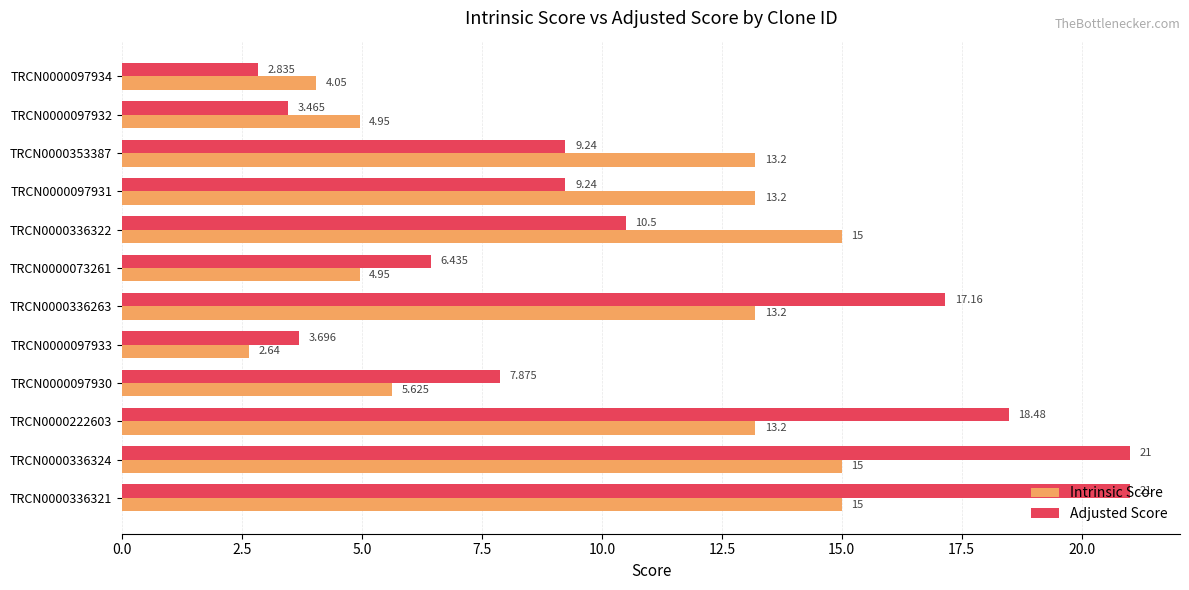

Is the value of Intrinsic Score at TRCN0000336263 greater than the value of Adjusted Score at TRCN0000097932?

Yes